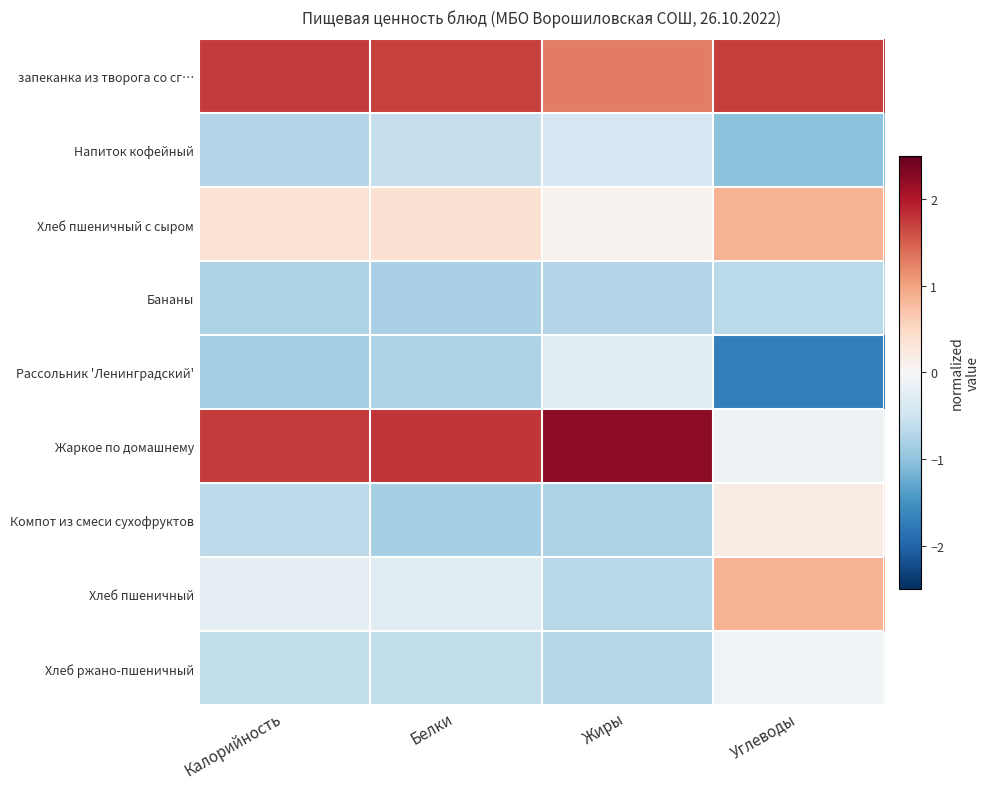

Reading left to right, transcribe all the data shown in this chart.

запеканка из творога со сг…: Калорийность=1.7	Белки=1.7	Жиры=1.3	Углеводы=1.7
Напиток кофейный: Калорийность=-0.7	Белки=-0.6	Жиры=-0.4	Углеводы=-1.0
Хлеб пшеничный с сыром: Калорийность=0.4	Белки=0.4	Жиры=0.1	Углеводы=0.9
Бананы: Калорийность=-0.8	Белки=-0.8	Жиры=-0.7	Углеводы=-0.7
Рассольник 'Ленинградский': Калорийность=-0.9	Белки=-0.8	Жиры=-0.3	Углеводы=-1.7
Жаркое по домашнему: Калорийность=1.8	Белки=1.8	Жиры=2.2	Углеводы=-0.1
Компот из смеси сухофруктов: Калорийность=-0.7	Белки=-0.8	Жиры=-0.8	Углеводы=0.2
Хлеб пшеничный: Калорийность=-0.2	Белки=-0.3	Жиры=-0.7	Углеводы=0.9
Хлеб ржано-пшеничный: Калорийность=-0.6	Белки=-0.6	Жиры=-0.7	Углеводы=-0.1